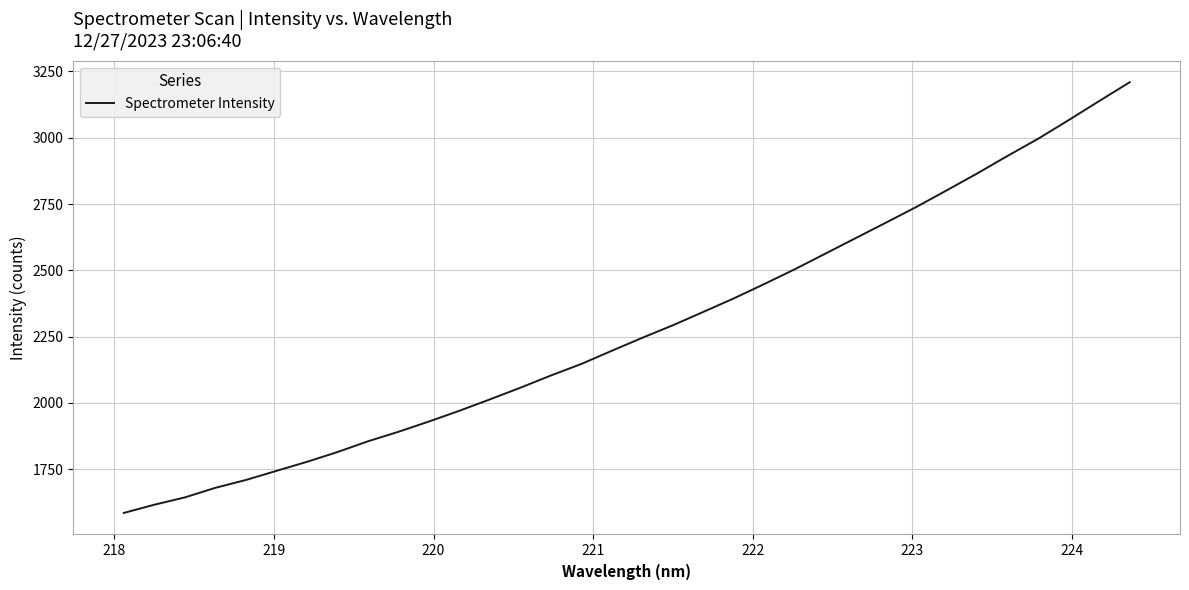

What is the smallest value displayed?

1585.0